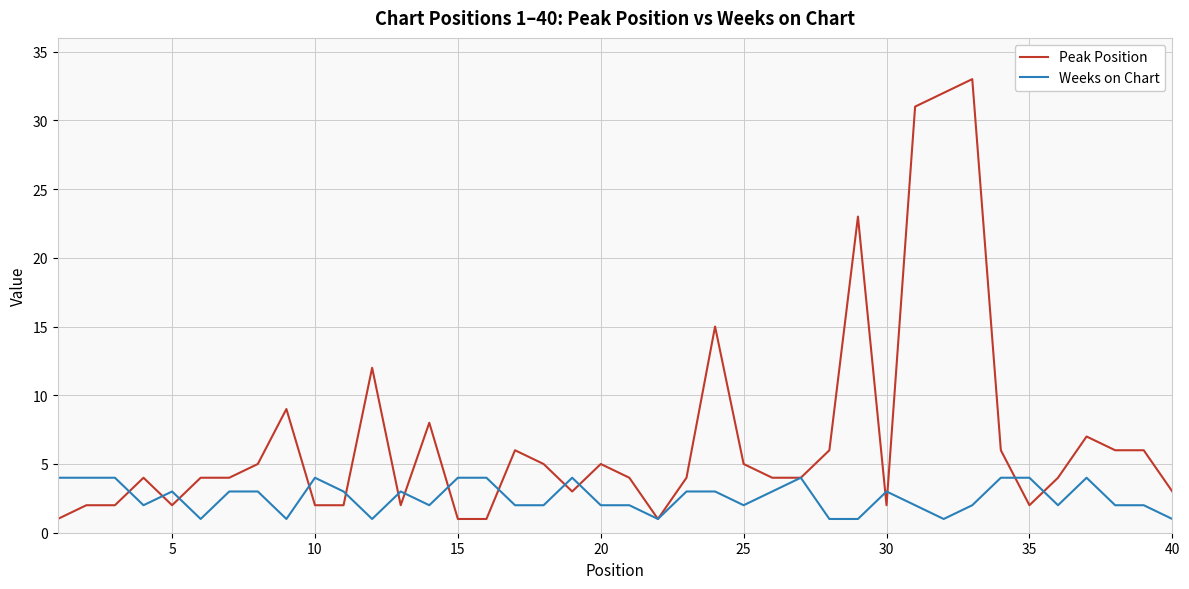

List the series in order of their peak value, highest first.

Peak Position, Weeks on Chart